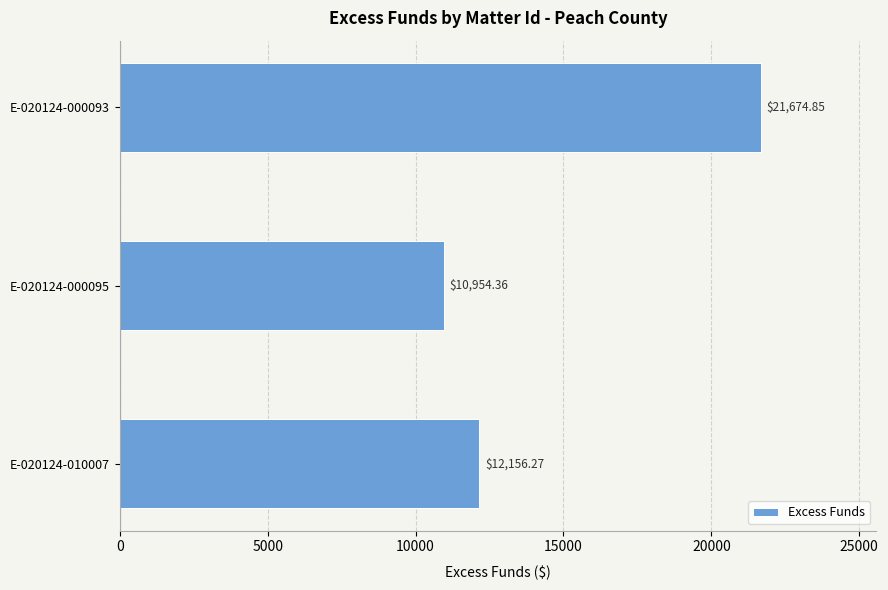

Between E-020124-000093 and E-020124-010007, which is larger?

E-020124-000093